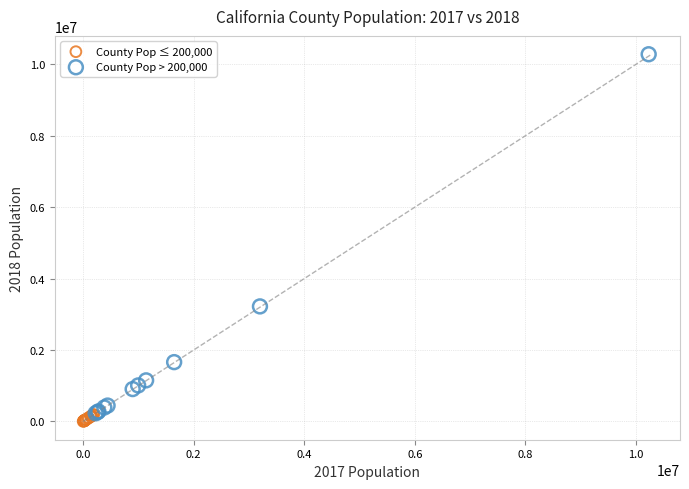

Which series has the largest Y range (max minus min)?

County Pop > 200,000